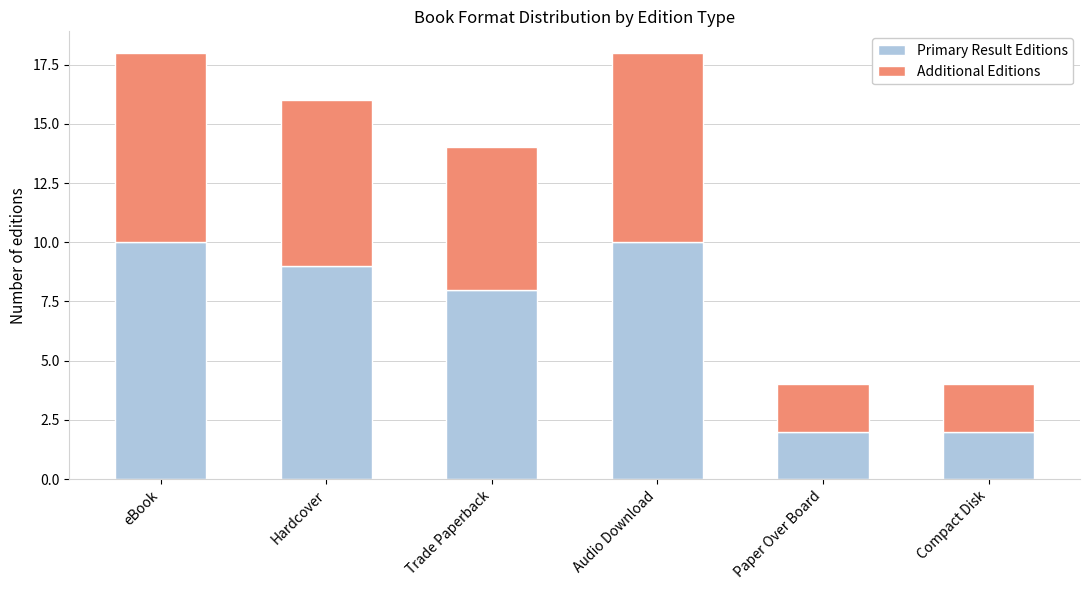

True or false: Primary Result Editions has a value of 1 at Paper Over Board.

False